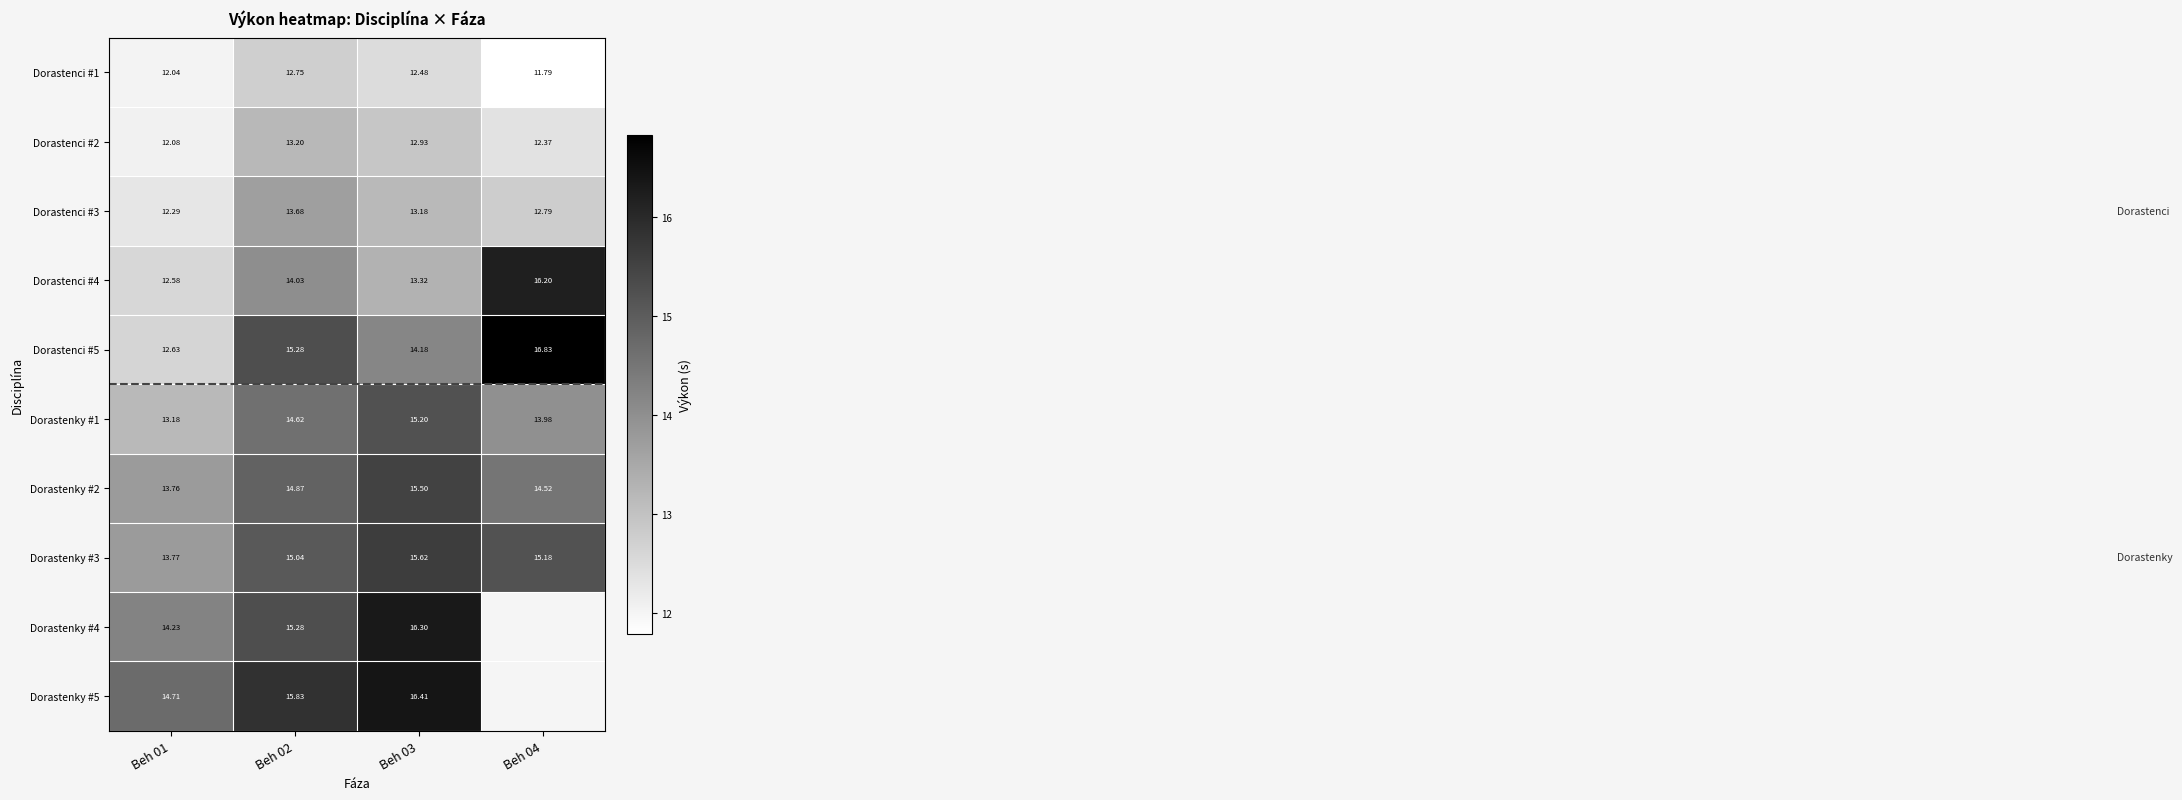

Rank the categories by Dorastenci #1 value from highest to lowest.

Beh 02, Beh 03, Beh 01, Beh 04